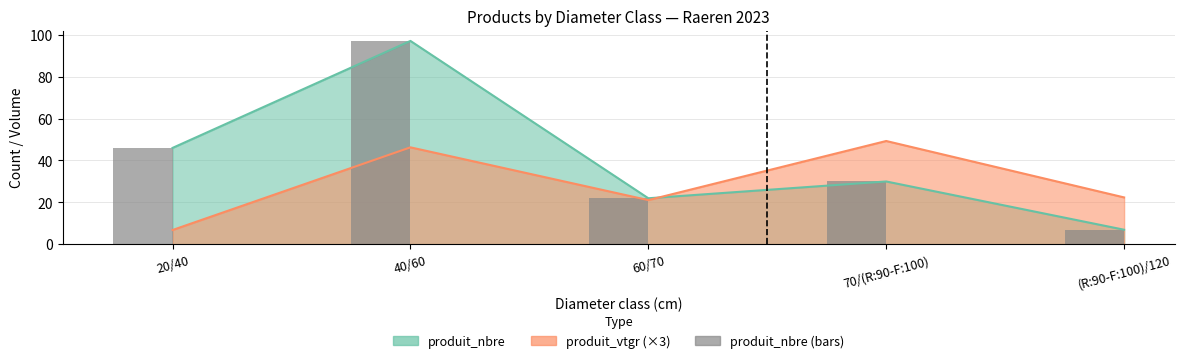

At which label does the data first exceed 30?

20/40